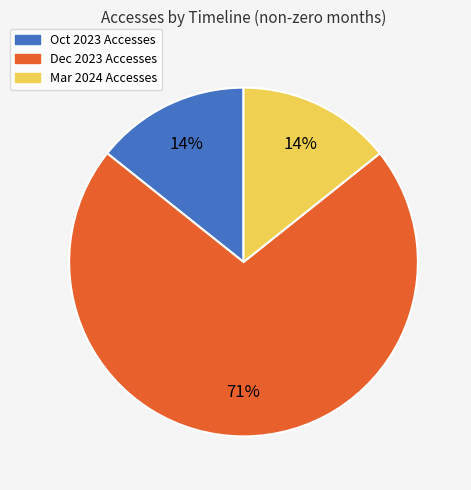

Which slice is the largest?

Dec 2023 Accesses